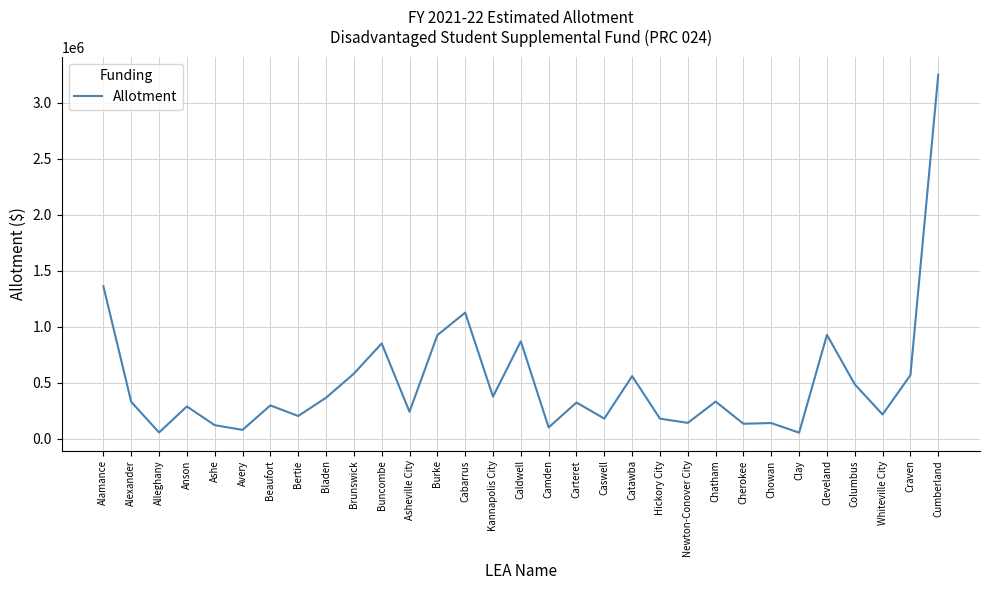

At which category does the data reach its first local peak?

Anson